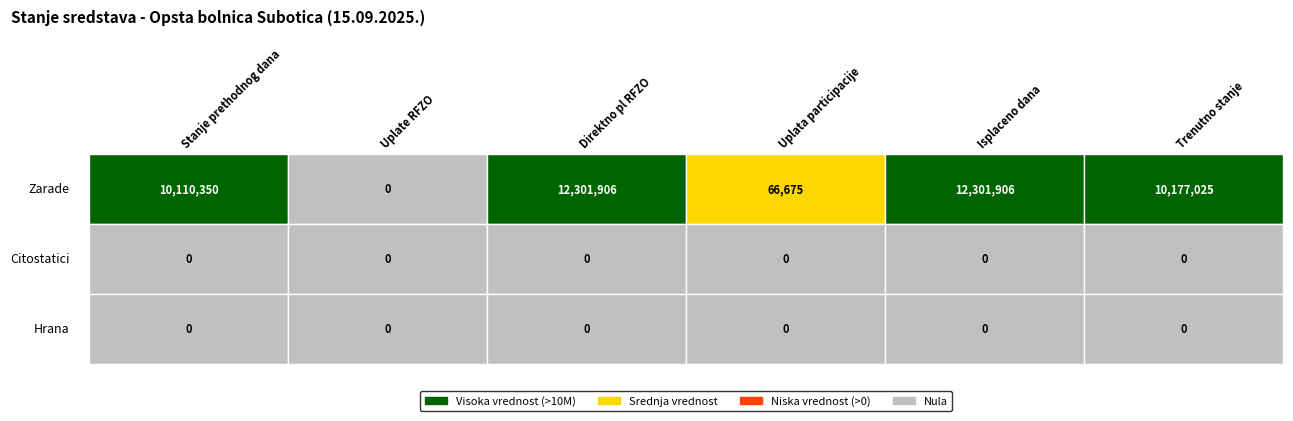

The Uplate RFZO series shows 0.0 at 0. True or false?

True